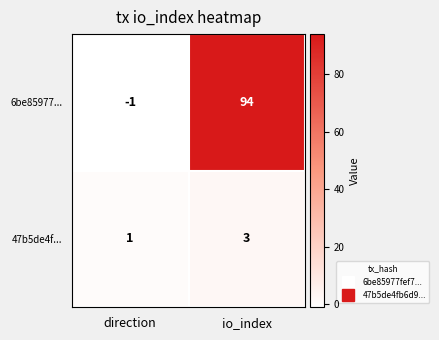

Is it true that 6be85977... equals 122 at io_index?

False